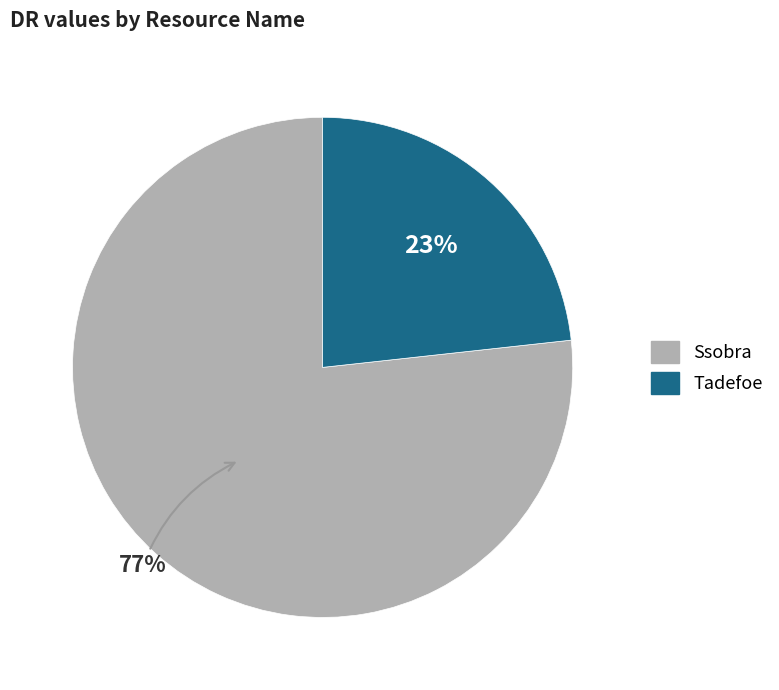

To the nearest percent, what is the combined percentage of Tadefoe and Ssobra?

100%